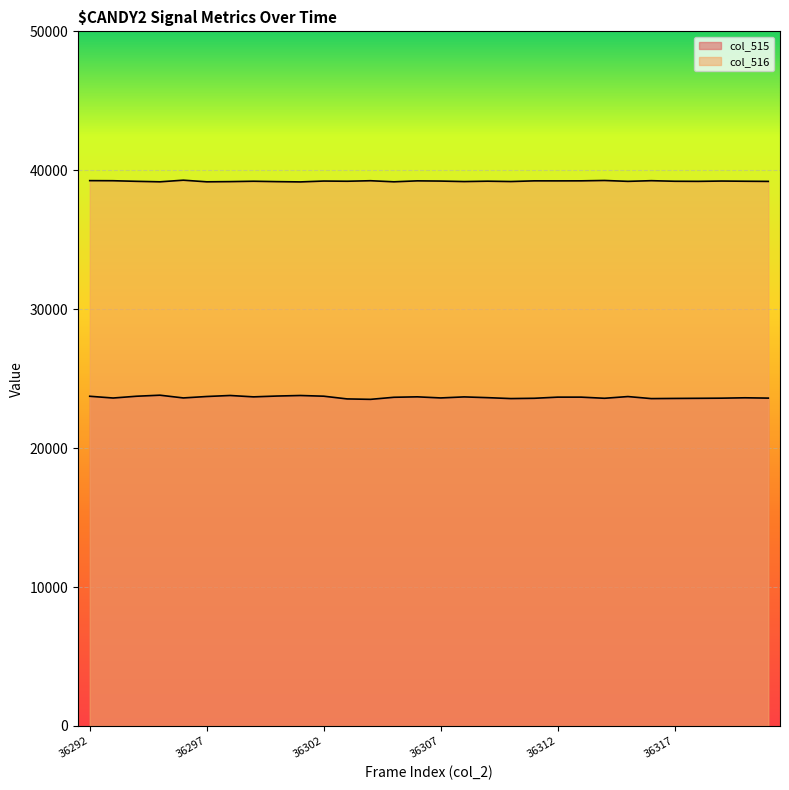

How many lines are shown in the chart?

2